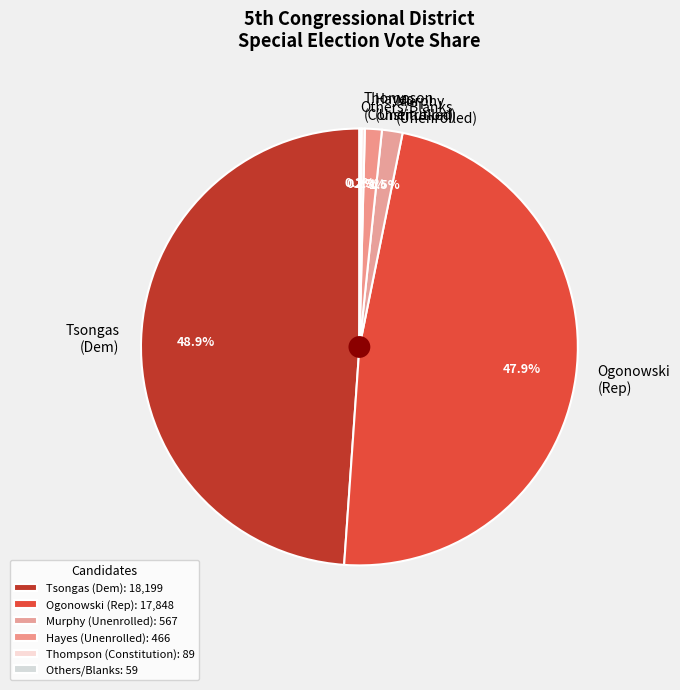

How much of the chart is everything except Hayes (Unenrolled)?

98.7%